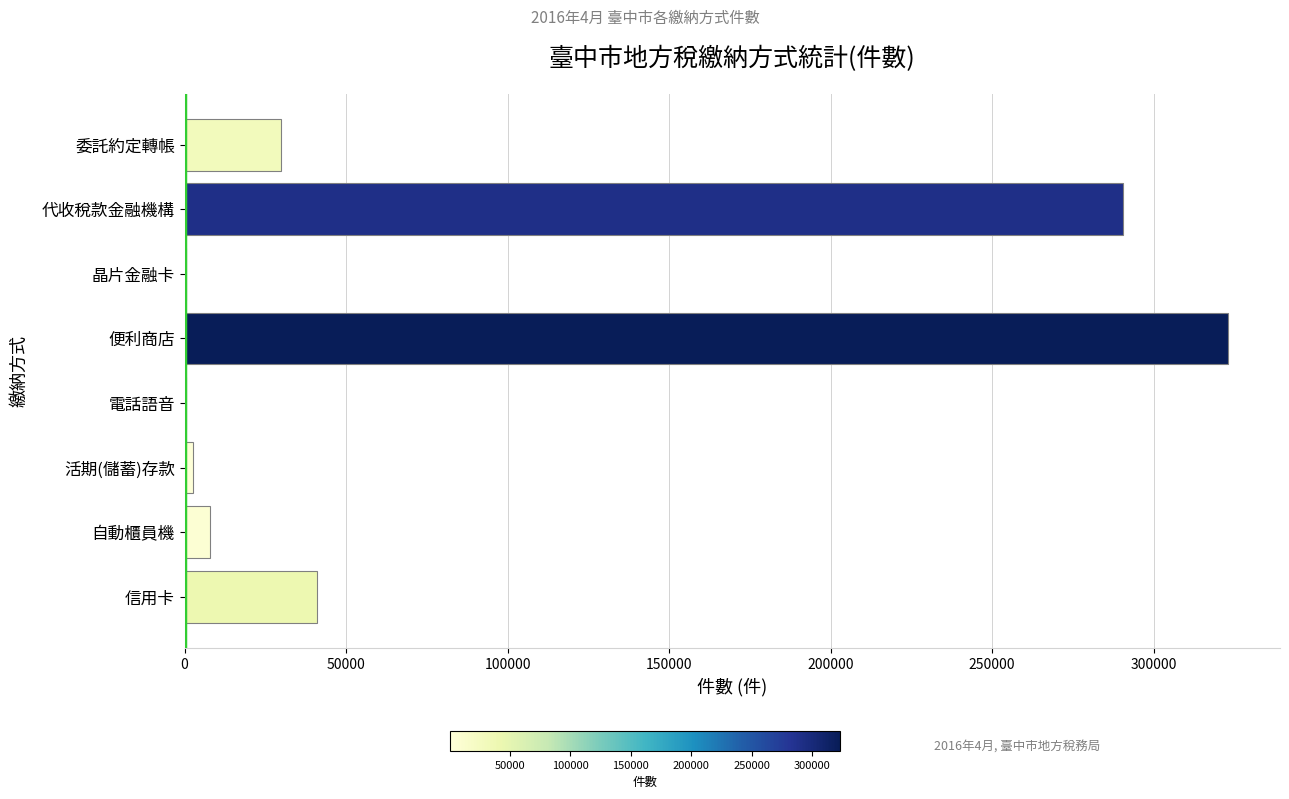

Which has a higher value, 活期(儲蓄)存款 or 代收稅款金融機構?

代收稅款金融機構